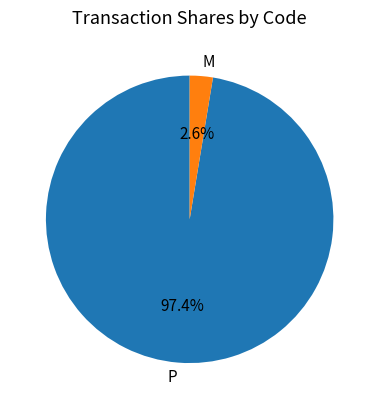

What is the smallest slice in the pie chart?

M